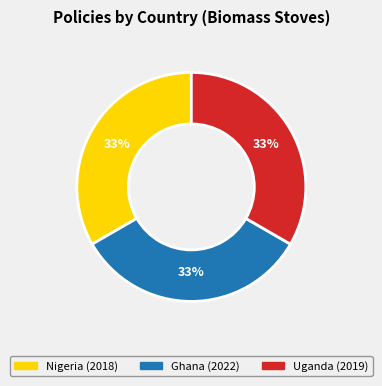

To the nearest percent, what portion does Uganda represent?

33%